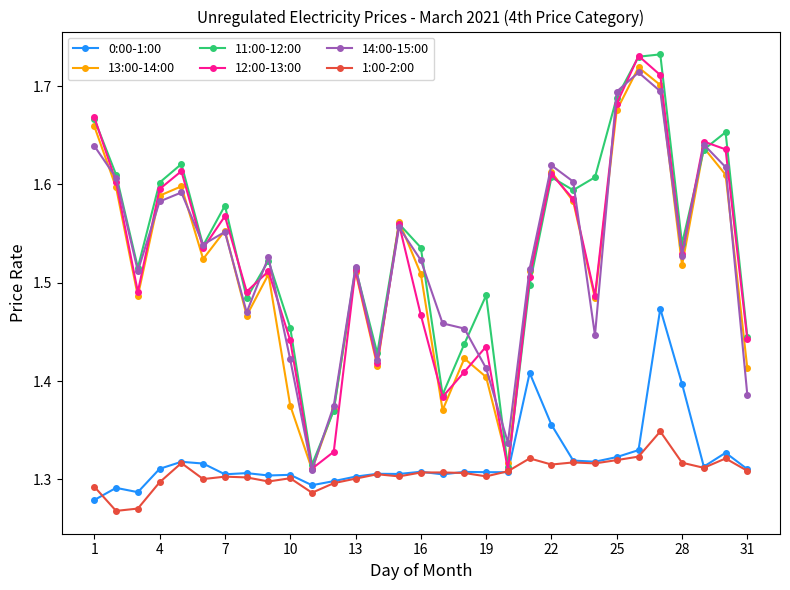

What is the difference between the second highest and second lowest values in the 1:00-2:00 series?

0.1